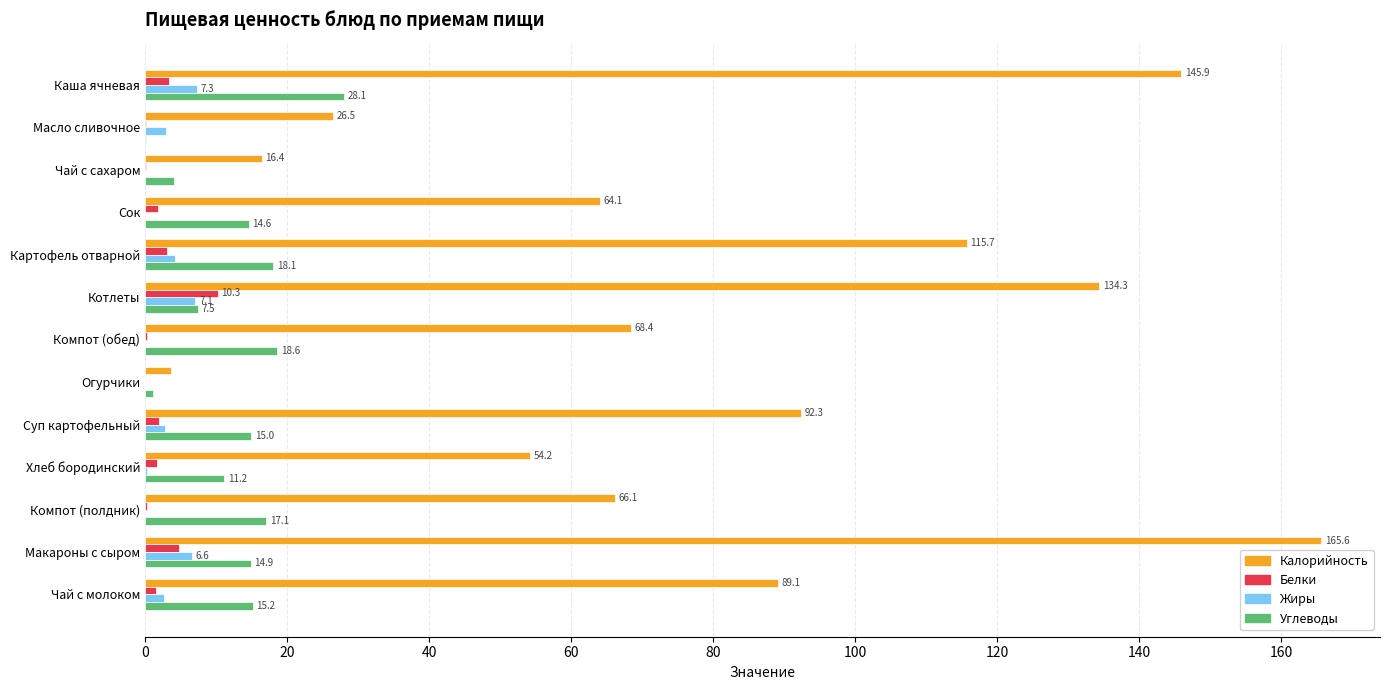

The value of Углеводы at Картофель отварной is 18.1. True or false?

True